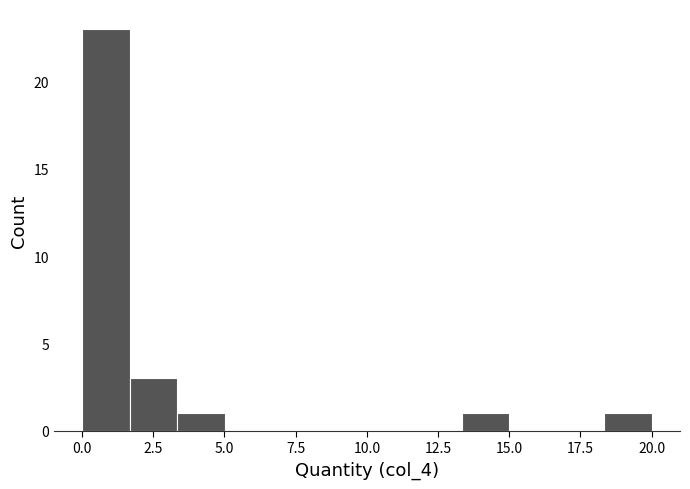

Read against the x-axis, roughly where is the centre of the tallest bar?

1.0